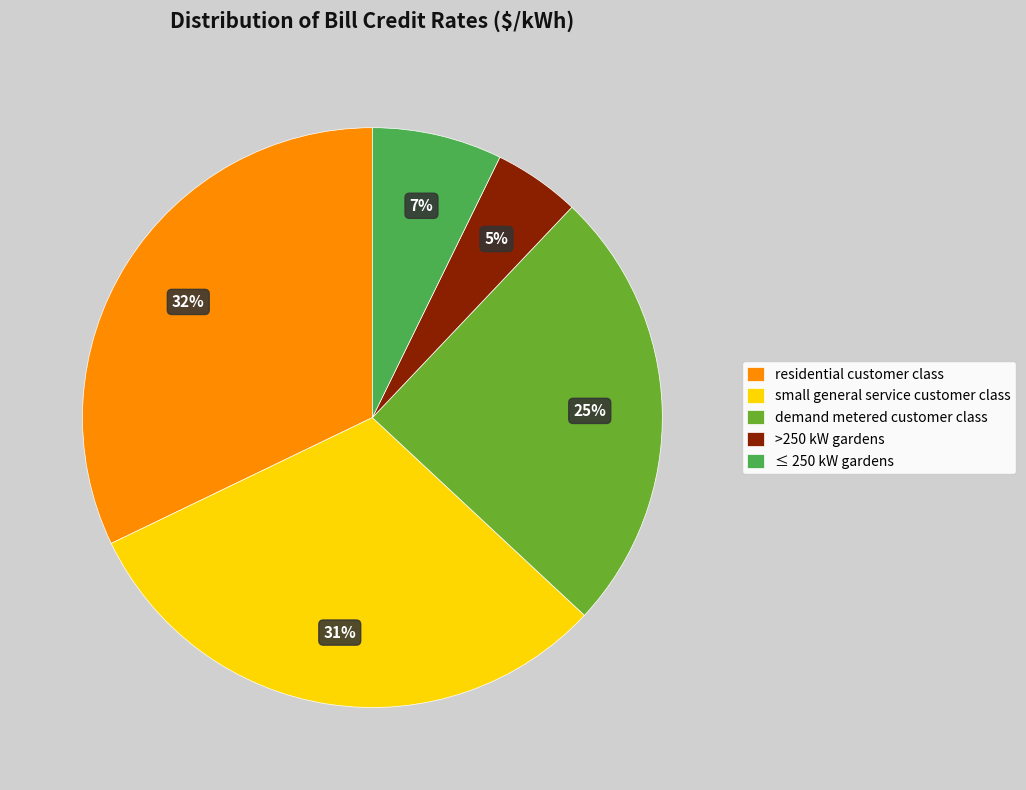

Is it true that residential customer class is 32% of the pie?

True